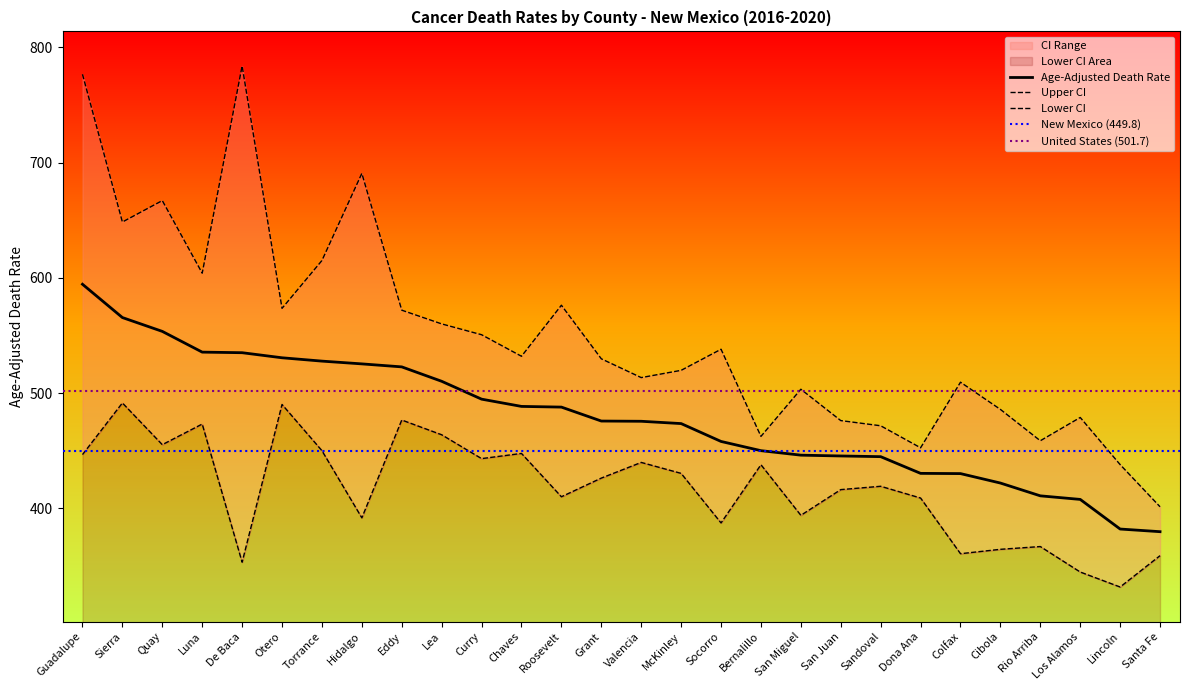

What is the label of the 15th point from the left?

Valencia